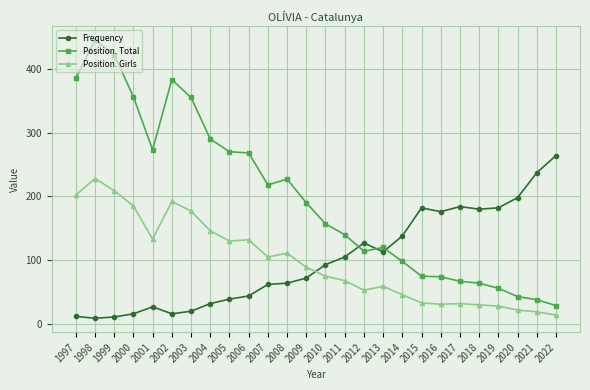

Does the chart display data point markers on the line(s)?

Yes